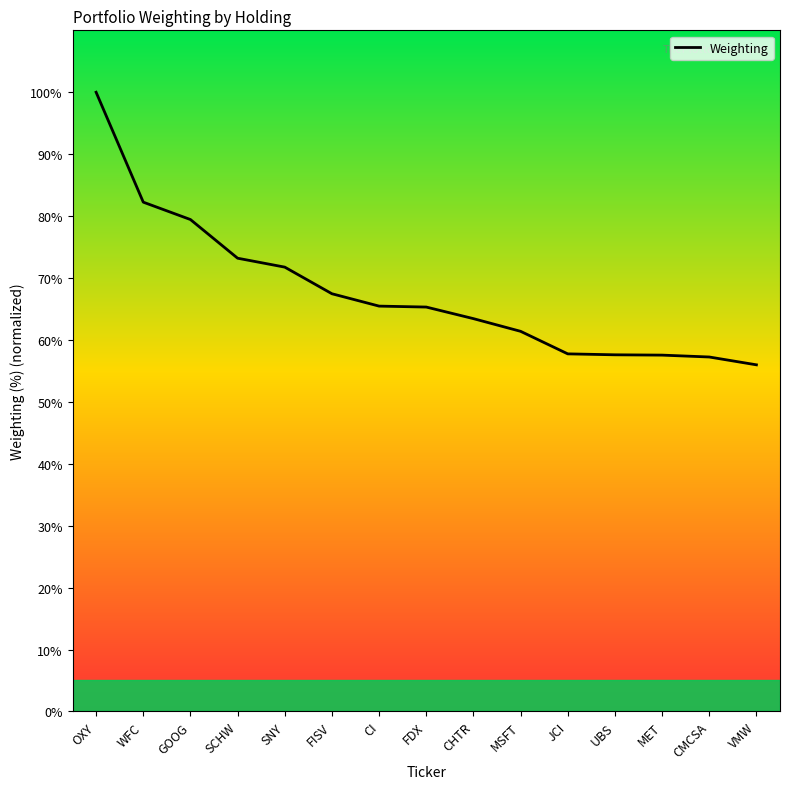

The chart shows a value of 86.2 at CI. True or false?

False